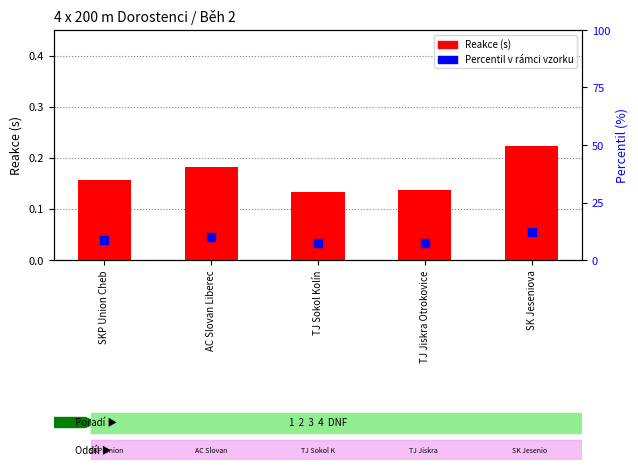

What are all the series names shown in the legend?

Reakce, Percentil v rámci vzorku